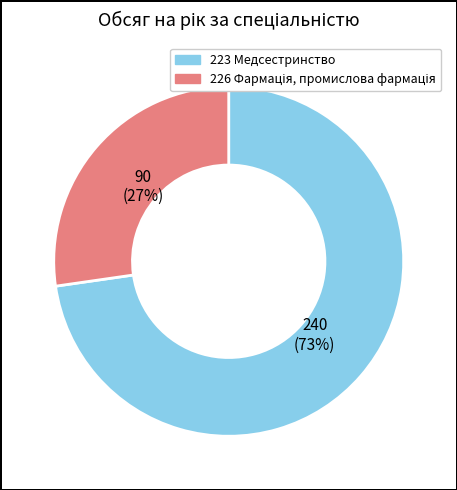

To the nearest percent, what is the average slice percentage?

50%